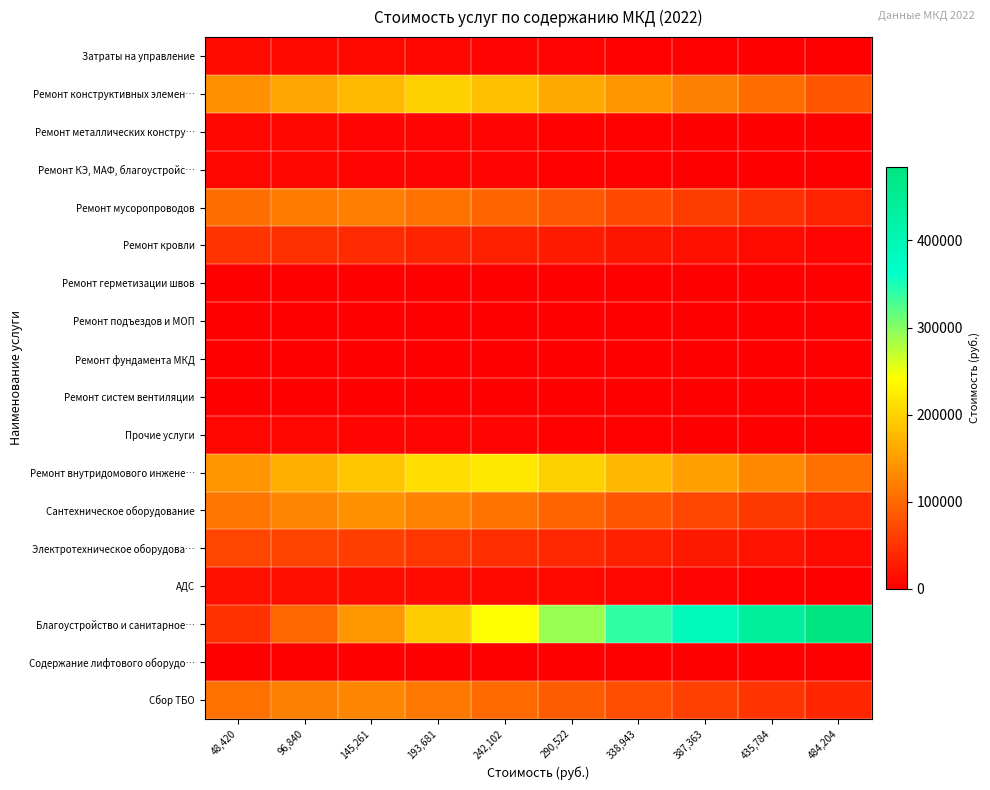

Reading left to right, list all the values displayed in this chart.

Затраты на управление: 48,420=9668.9	96,840=8619.8	145,261=7570.8	193,681=6521.7	242,102=5472.6	290,522=4423.6	338,943=3374.5	387,363=2325.4	435,784=1276.4	484,204=227.3
Ремонт конструктивных элемен…: 48,420=137284.1	96,840=157245.4	145,261=177206.7	193,681=197168.1	242,102=182097.4	290,522=162136.0	338,943=142174.7	387,363=122213.3	435,784=102252.0	484,204=82290.7
Ремонт металлических констру…: 48,420=6968.5	96,840=6207.5	145,261=5446.5	193,681=4685.5	242,102=3924.5	290,522=3163.6	338,943=2402.6	387,363=1641.6	435,784=880.6	484,204=119.6
Ремонт КЭ, МАФ, благоустройс…: 48,420=6842.7	96,840=6095.3	145,261=5347.8	193,681=4600.3	242,102=3852.8	290,522=3105.3	338,943=2357.8	387,363=1610.4	435,784=862.9	484,204=115.4
Ремонт мусоропроводов: 48,420=105837.6	96,840=118442.0	145,261=121041.3	193,681=108436.9	242,102=95832.5	290,522=83228.2	338,943=70623.8	387,363=58019.4	435,784=45415.0	484,204=32810.6
Ремонт кровли: 48,420=50354.0	96,840=45747.1	145,261=40689.2	193,681=35631.2	242,102=30573.3	290,522=25515.3	338,943=20457.3	387,363=15399.4	435,784=10341.4	484,204=5283.5
Ремонт герметизации швов: 48,420=0.0	96,840=0.0	145,261=0.0	193,681=0.0	242,102=0.0	290,522=0.0	338,943=0.0	387,363=0.0	435,784=0.0	484,204=0.0
Ремонт подъездов и МОП: 48,420=420.3	96,840=373.6	145,261=327.0	193,681=280.3	242,102=233.7	290,522=187.0	338,943=140.4	387,363=93.7	435,784=47.1	484,204=0.4
Ремонт фундамента МКД: 48,420=0.0	96,840=0.0	145,261=0.0	193,681=0.0	242,102=0.0	290,522=0.0	338,943=0.0	387,363=0.0	435,784=0.0	484,204=0.0
Ремонт систем вентиляции: 48,420=0.0	96,840=0.0	145,261=0.0	193,681=0.0	242,102=0.0	290,522=0.0	338,943=0.0	387,363=0.0	435,784=0.0	484,204=0.0
Прочие услуги: 48,420=6809.2	96,840=6065.3	145,261=5321.5	193,681=4577.6	242,102=3833.7	290,522=3089.8	338,943=2345.9	387,363=1602.0	435,784=858.2	484,204=114.3
Ремонт внутридомового инжене…: 48,420=143241.2	96,840=165917.4	145,261=188593.6	193,681=211269.7	242,102=219577.2	290,522=196901.1	338,943=174224.9	387,363=151548.8	435,784=128872.6	484,204=106196.5
Сантехническое оборудование: 48,420=113172.8	96,840=127106.2	145,261=137628.3	193,681=123694.9	242,102=109761.5	290,522=95828.1	338,943=81894.7	387,363=67961.3	435,784=54027.9	484,204=40094.5
Электротехническое оборудова…: 48,420=66773.2	96,840=65975.9	145,261=58989.1	193,681=52002.3	242,102=45015.5	290,522=38028.7	338,943=31041.9	387,363=24055.1	435,784=17068.3	484,204=10081.5
АДС: 48,420=16440.5	96,840=14684.6	145,261=12928.6	193,681=11172.6	242,102=9416.6	290,522=7660.7	338,943=5904.7	387,363=4148.7	435,784=2392.8	484,204=636.8
Благоустройство и санитарное…: 48,420=48420.4	96,840=96840.9	145,261=145261.3	193,681=193681.8	242,102=242102.2	290,522=290522.7	338,943=338943.1	387,363=387363.6	435,784=435784.0	484,204=484204.5
Содержание лифтового оборудо…: 48,420=0.0	96,840=0.0	145,261=0.0	193,681=0.0	242,102=0.0	290,522=0.0	338,943=0.0	387,363=0.0	435,784=0.0	484,204=0.0
Сбор ТБО: 48,420=109217.6	96,840=122418.1	145,261=128390.3	193,681=115189.8	242,102=101989.4	290,522=88788.9	338,943=75588.5	387,363=62388.1	435,784=49187.6	484,204=35987.2